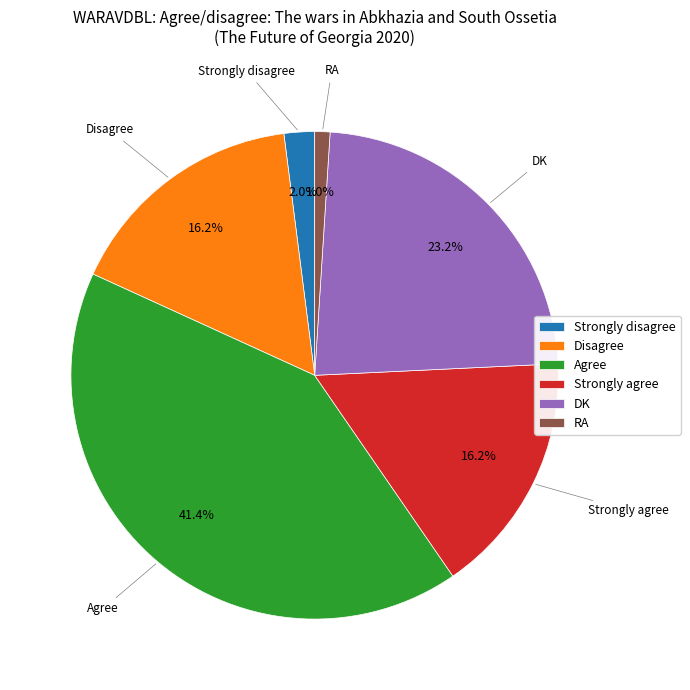

Do Disagree and DK together represent more than half of the pie?

No